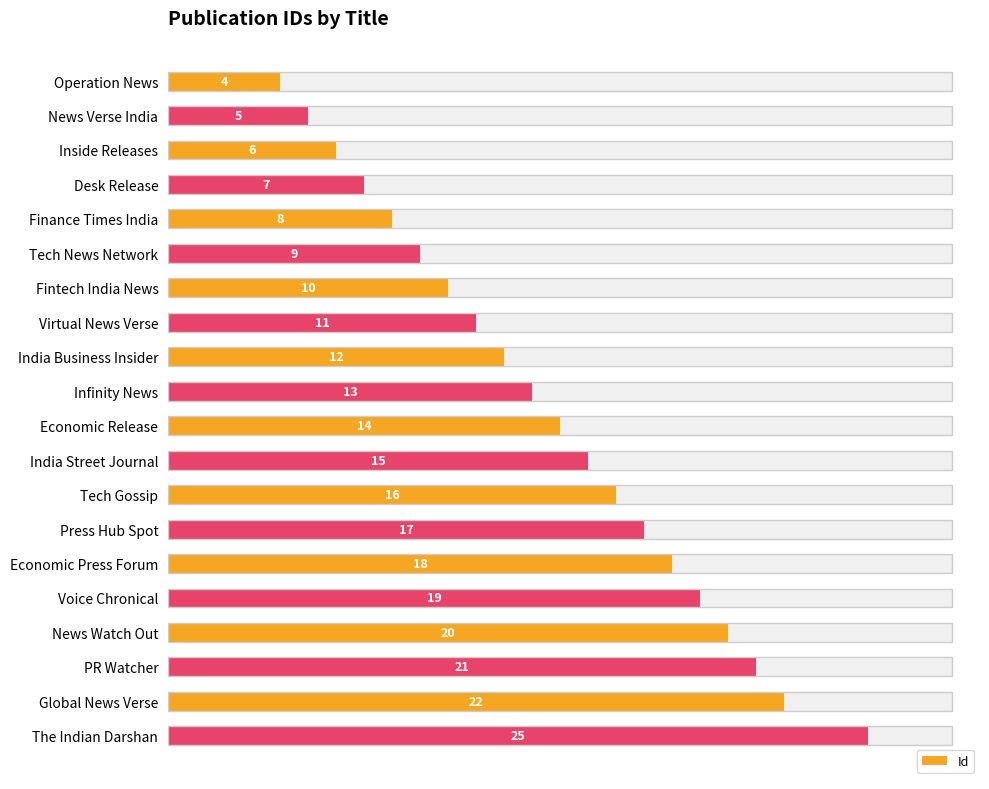

How many bars are there in total?

20